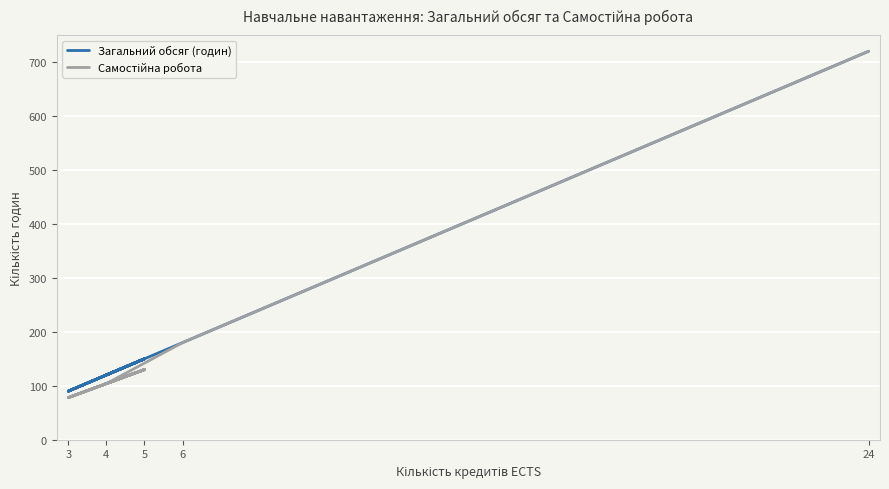

Where does the Загальний обсяг (годин) series first go above 120?

5